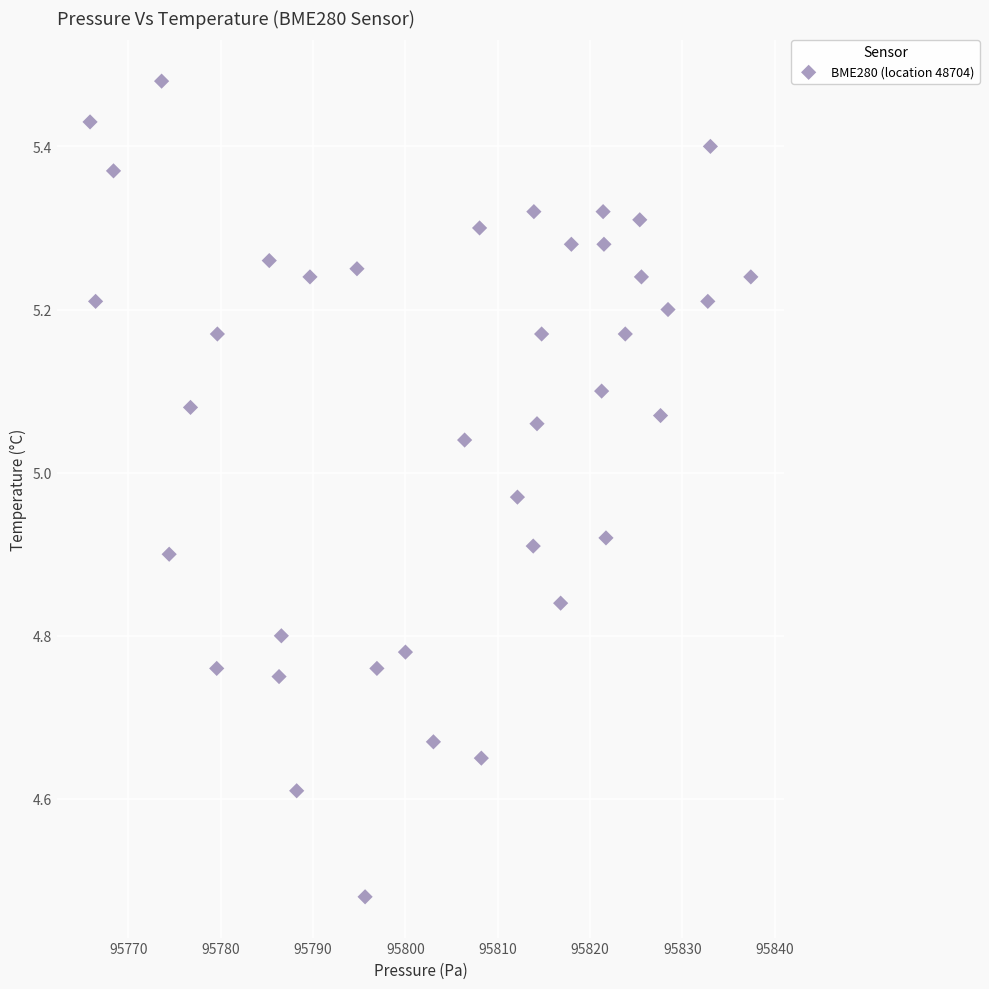

What is the range of Y values (max minus min)?

1.0